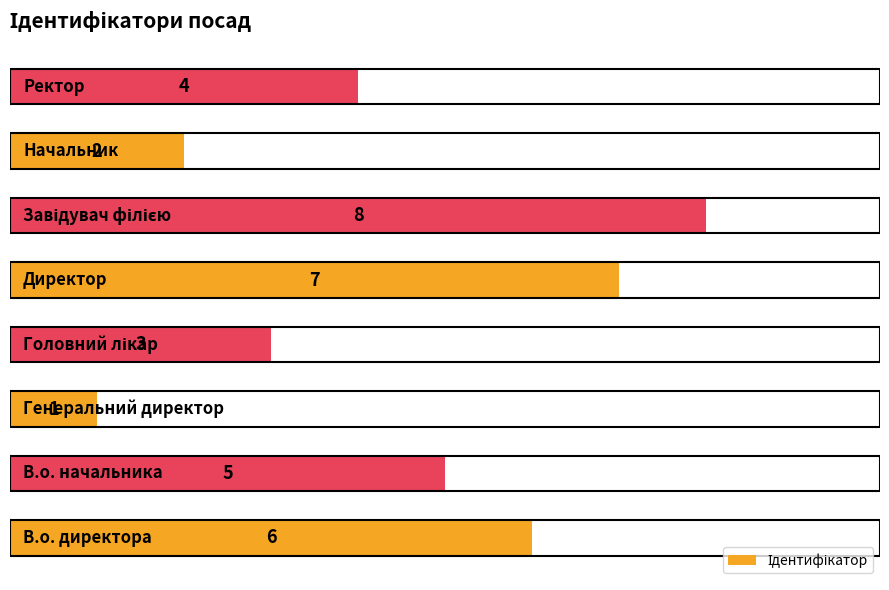

Count the values in the range 3 to 7.

5